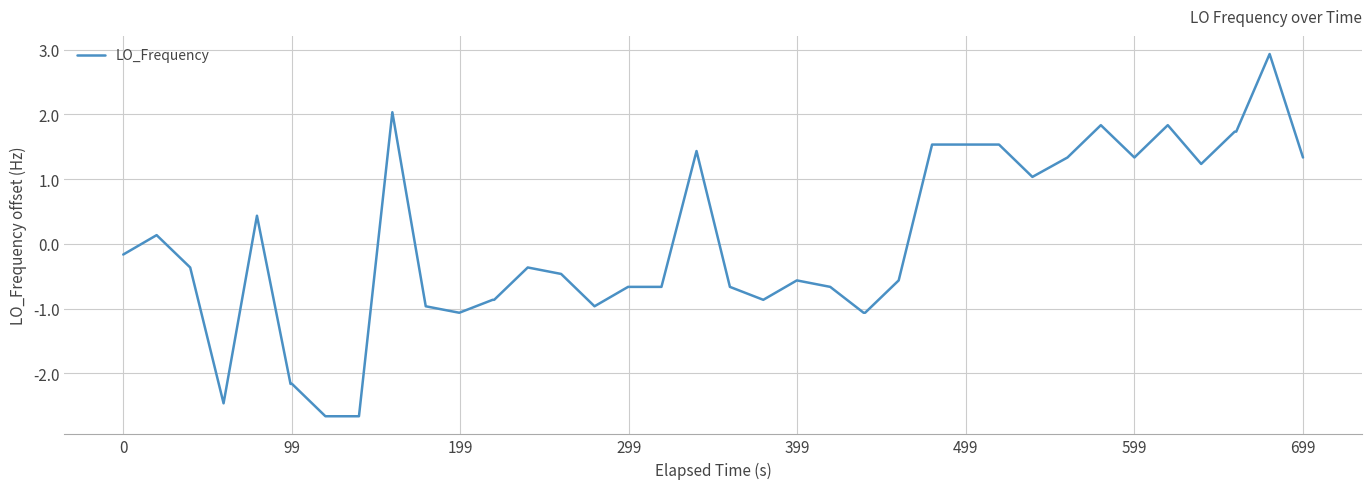

What is the difference between the maximum and minimum values?

5.6